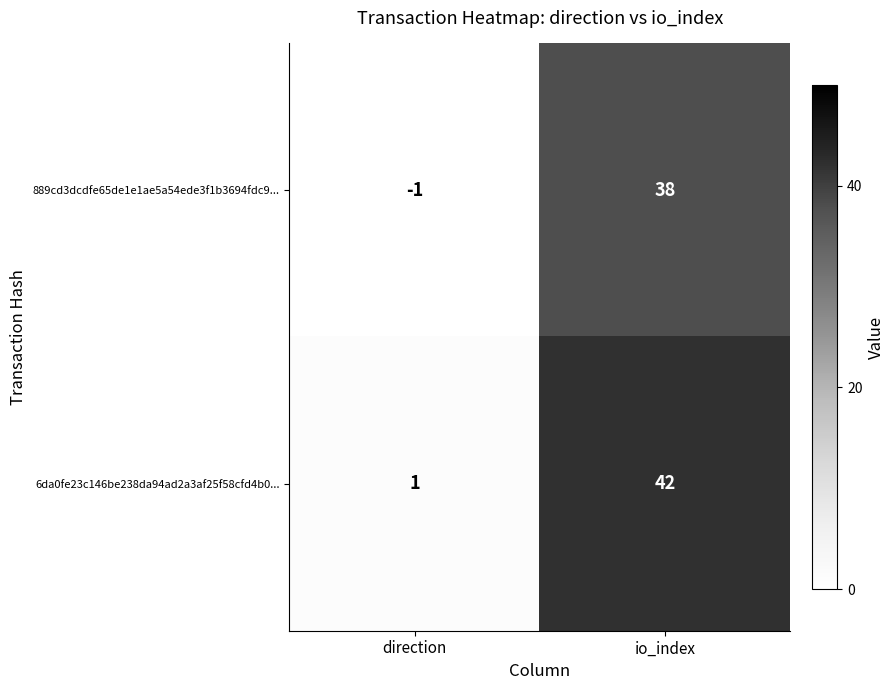

The 889cd3dcdfe65de1e1ae5a54ede3f1b3694fdc9... series shows -1 at direction. True or false?

True